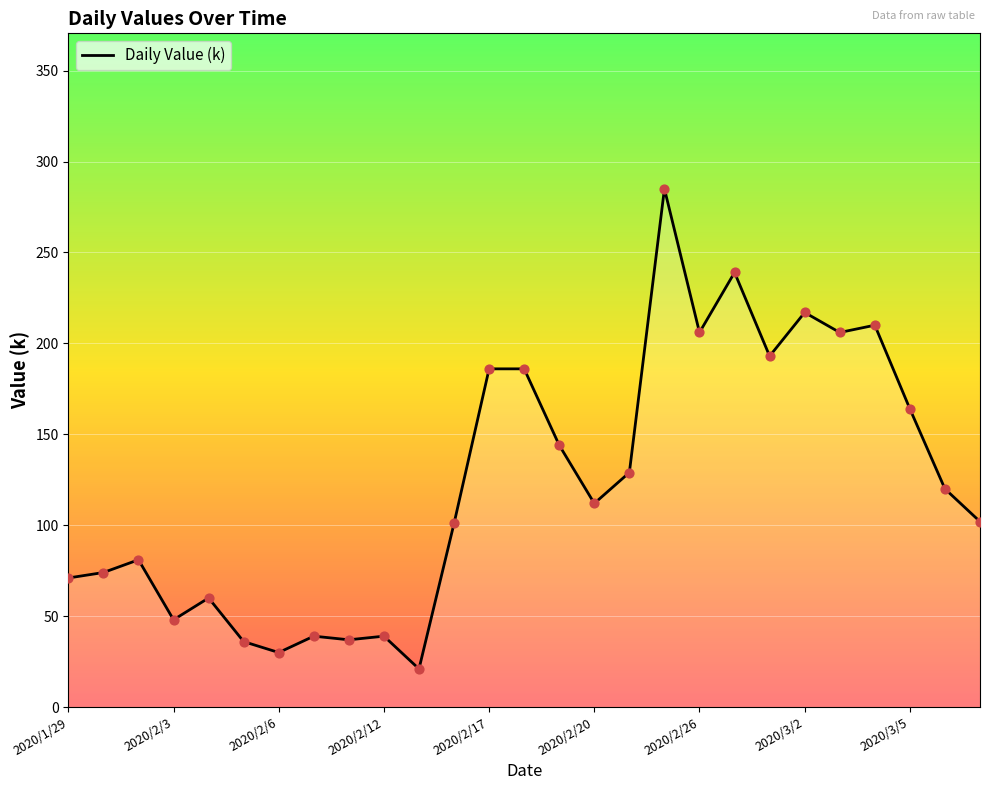

What is the maximum value shown in the chart?

285